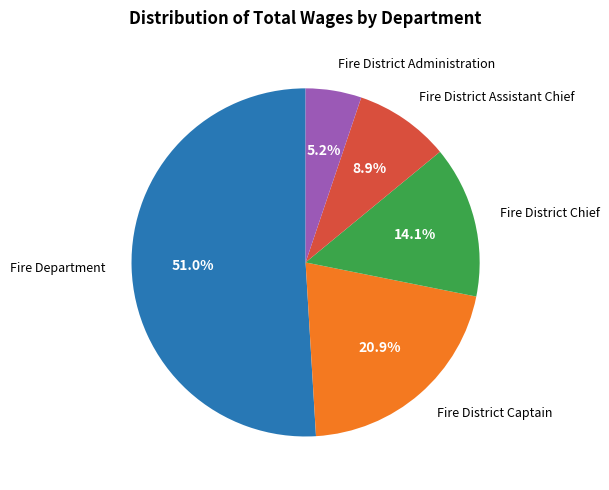

Do Fire District Captain and Fire District Chief together represent more than half of the pie?

No